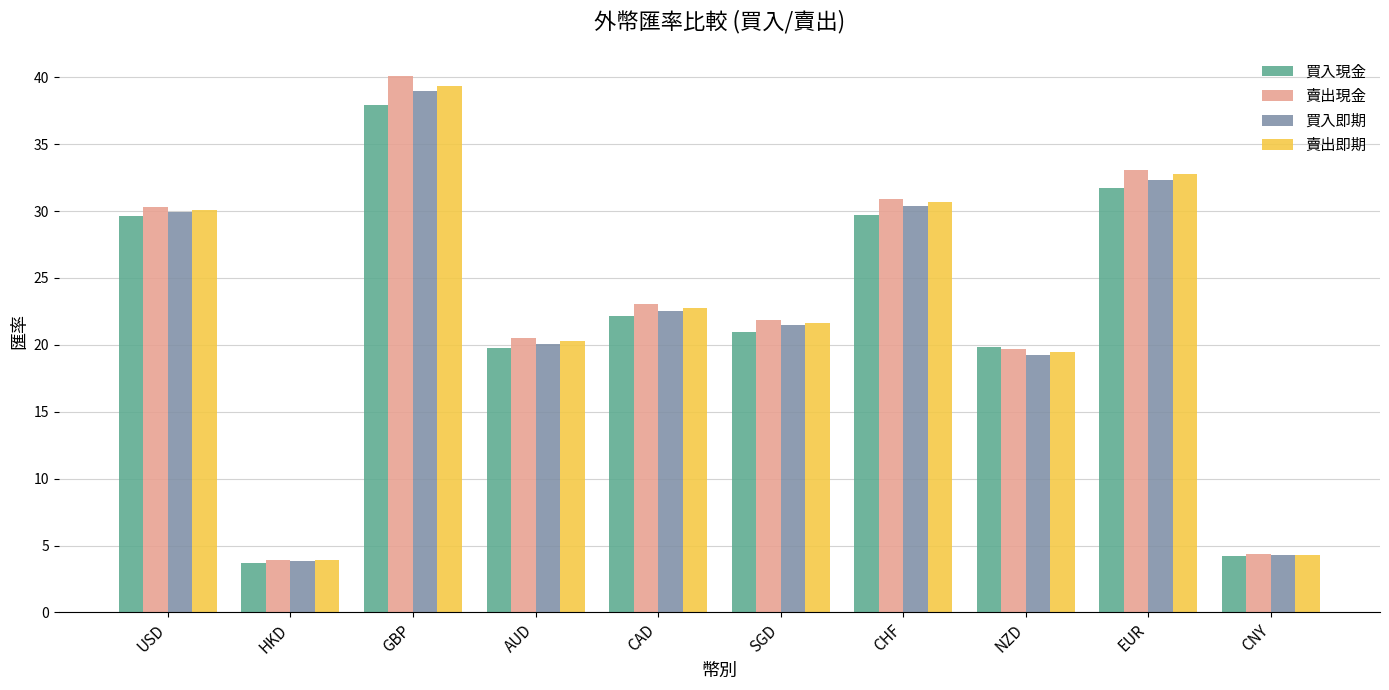

What are all the series names shown in the legend?

買入現金, 賣出現金, 買入即期, 賣出即期